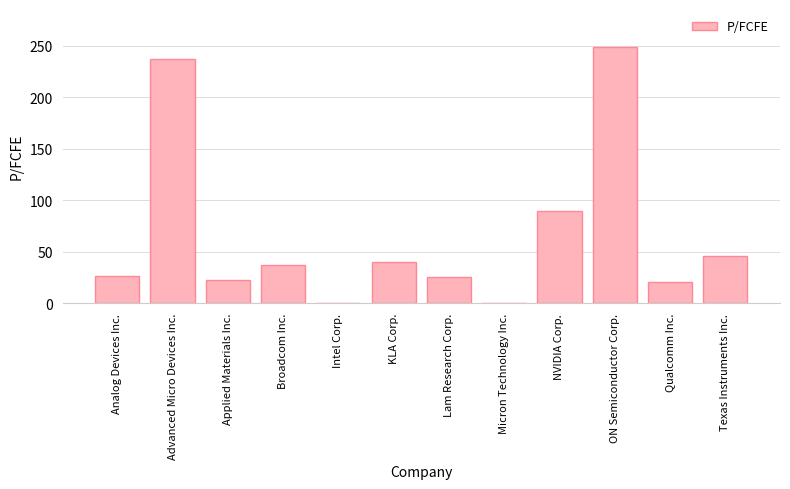

Where is the data nearest to the value 124?

NVIDIA Corp.